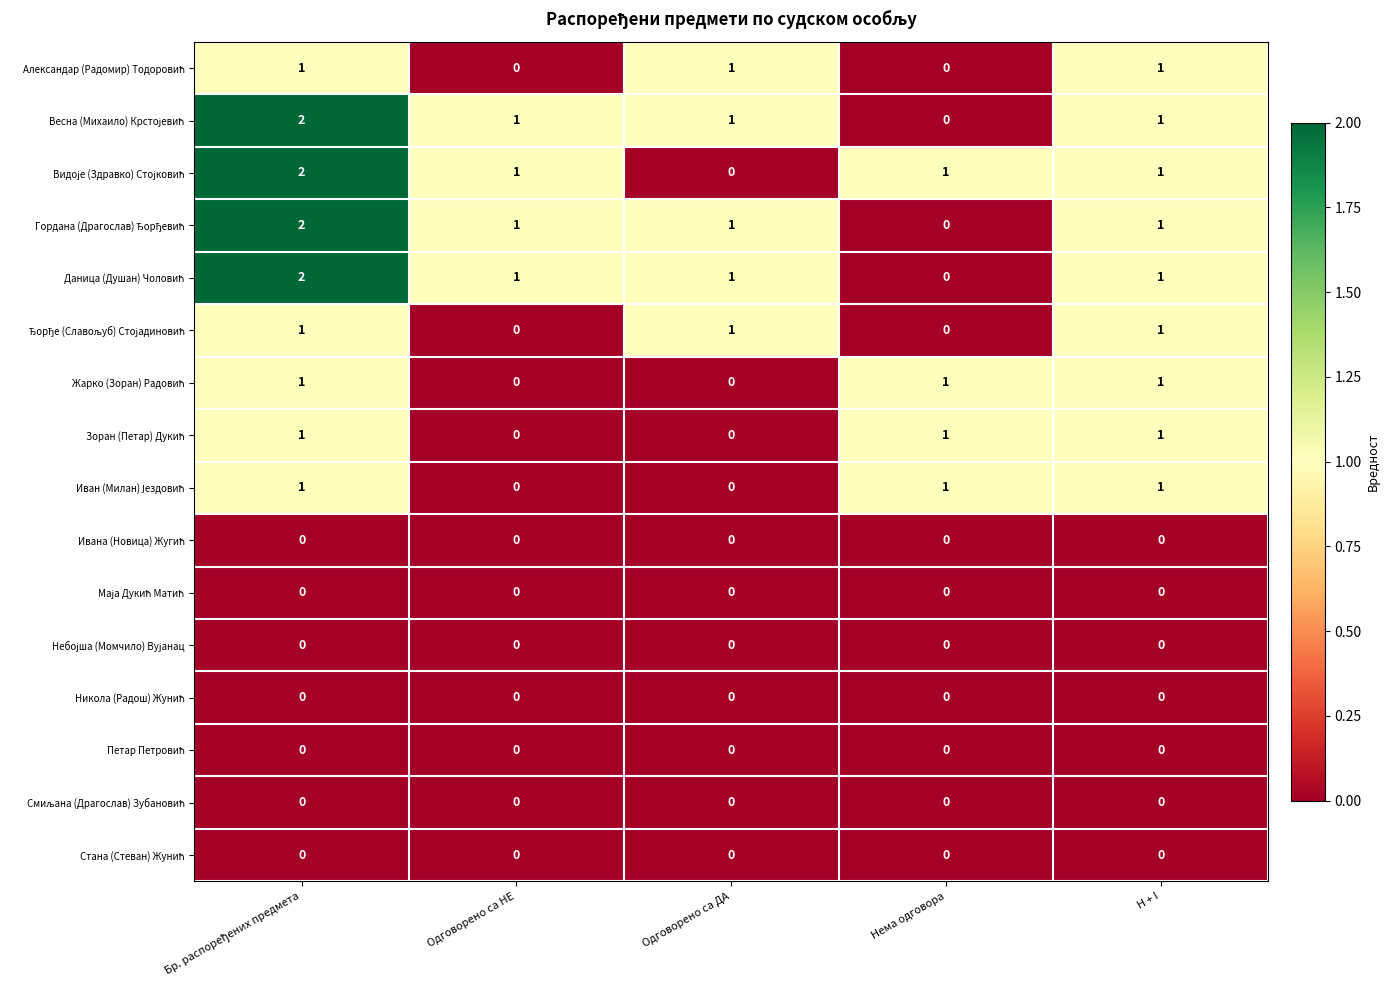

At how many categories does at least one series exceed 0?

5